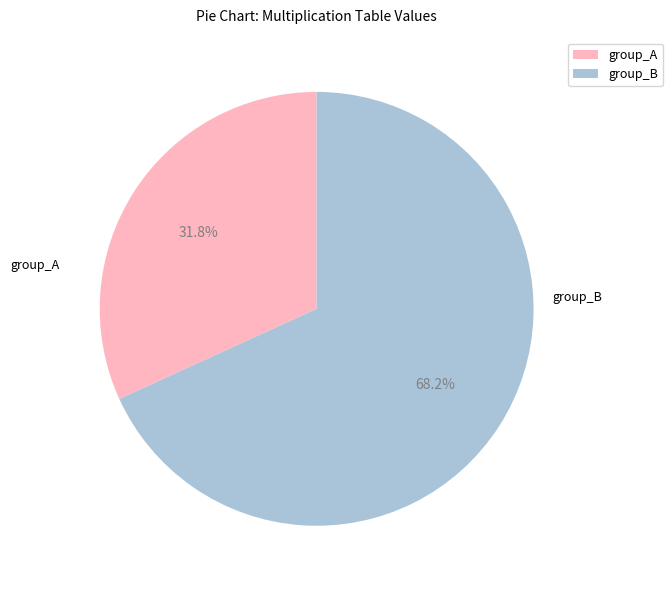

Which slice is the smallest?

group_A